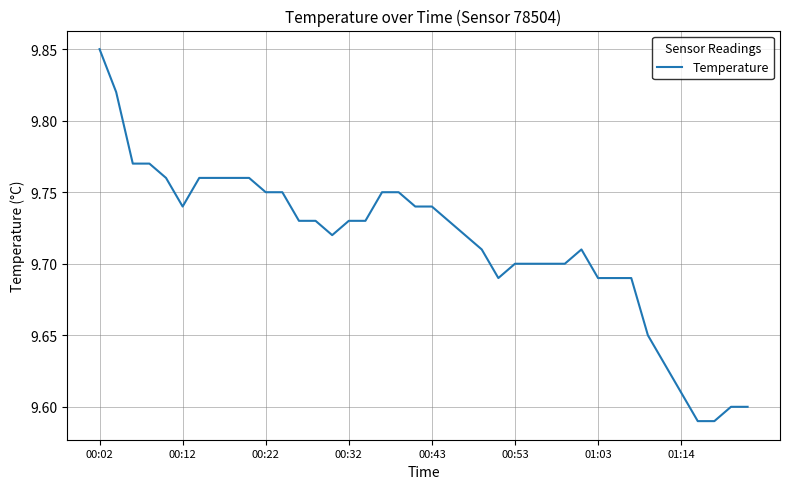

How many lines are shown in the chart?

1